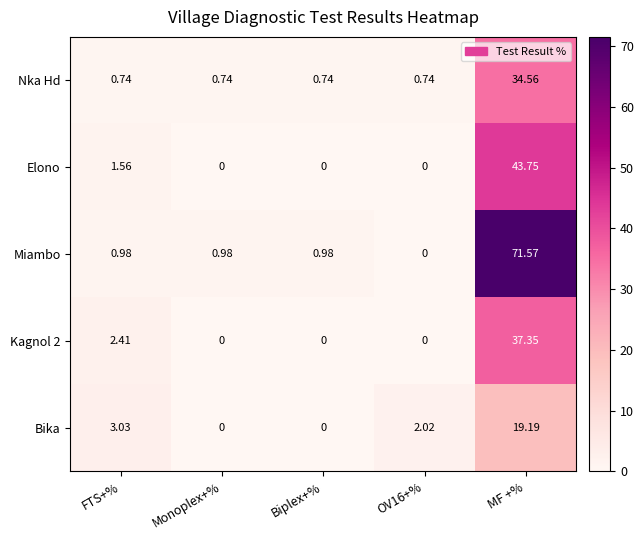

Count the number of categories in the chart.

5